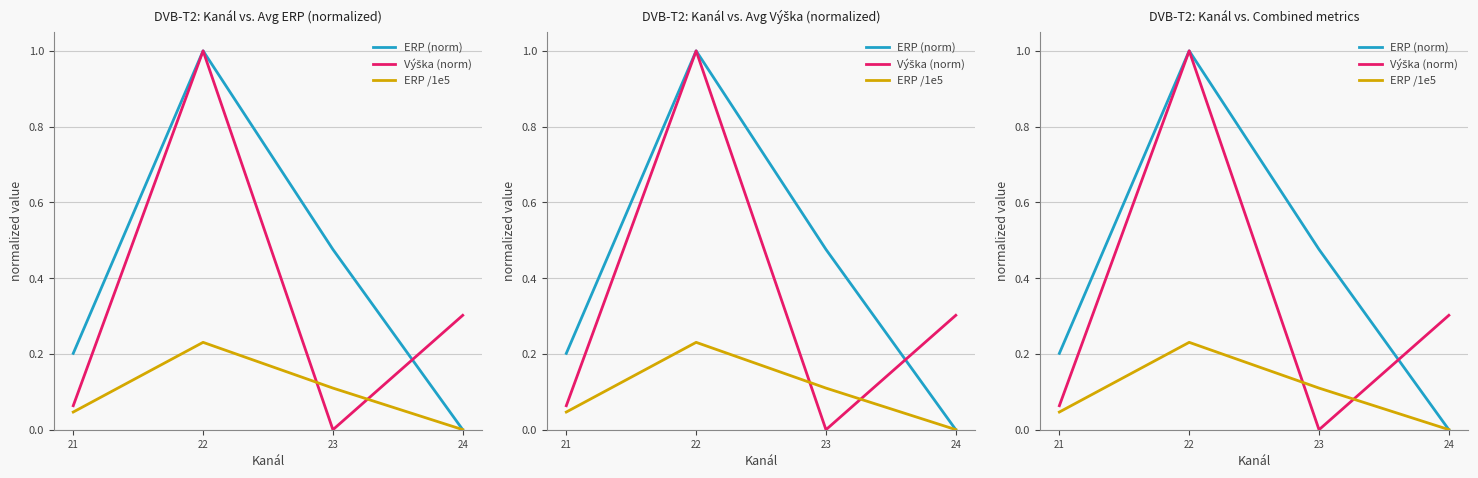

Where do Výška (norm) and ERP /1e5 first cross each other?

22 and 23